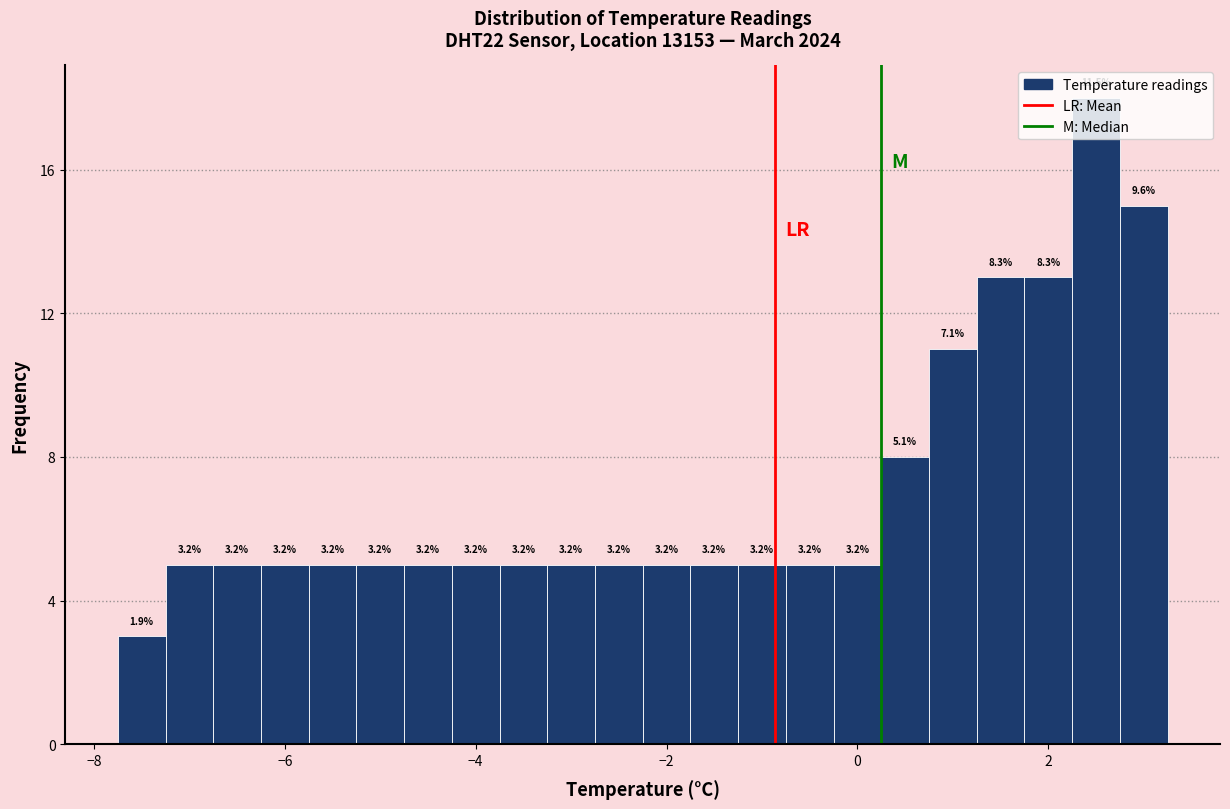

Read against the x-axis, roughly where is the centre of the tallest bar?

2.6